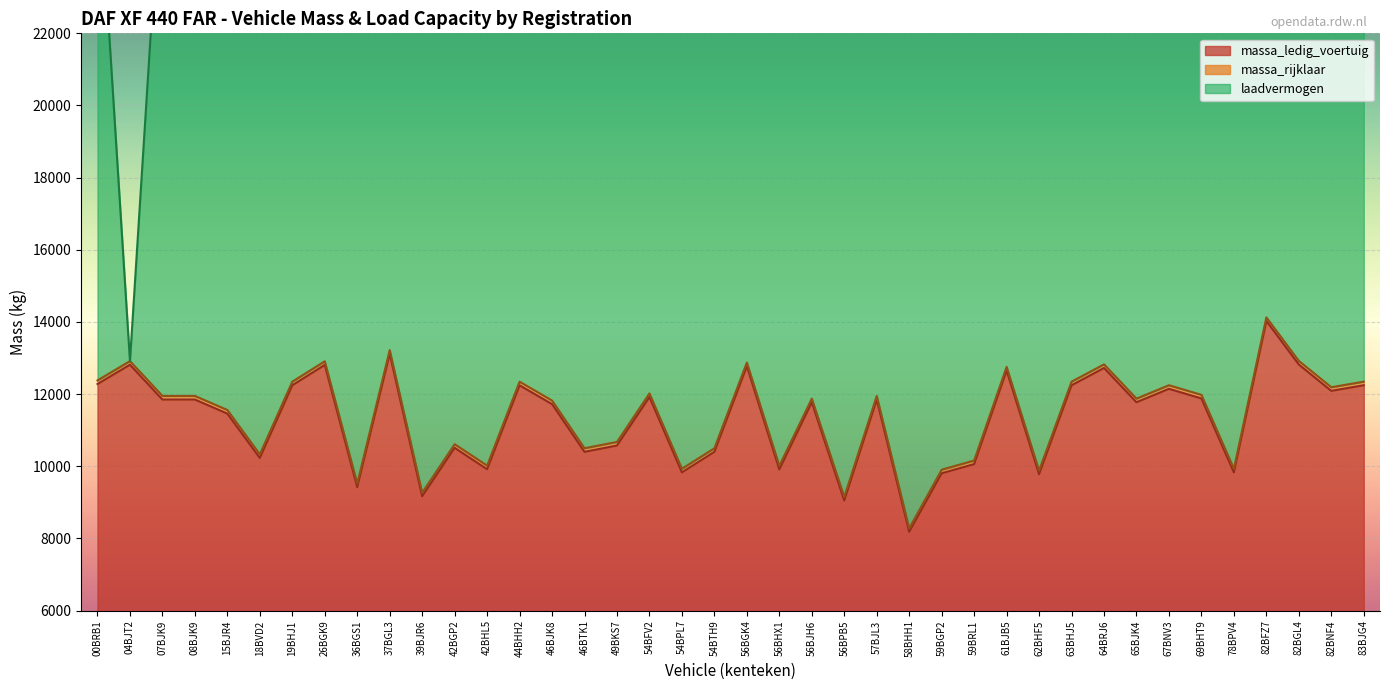

The massa_rijklaar series shows 12910 at 26BGK9. True or false?

True